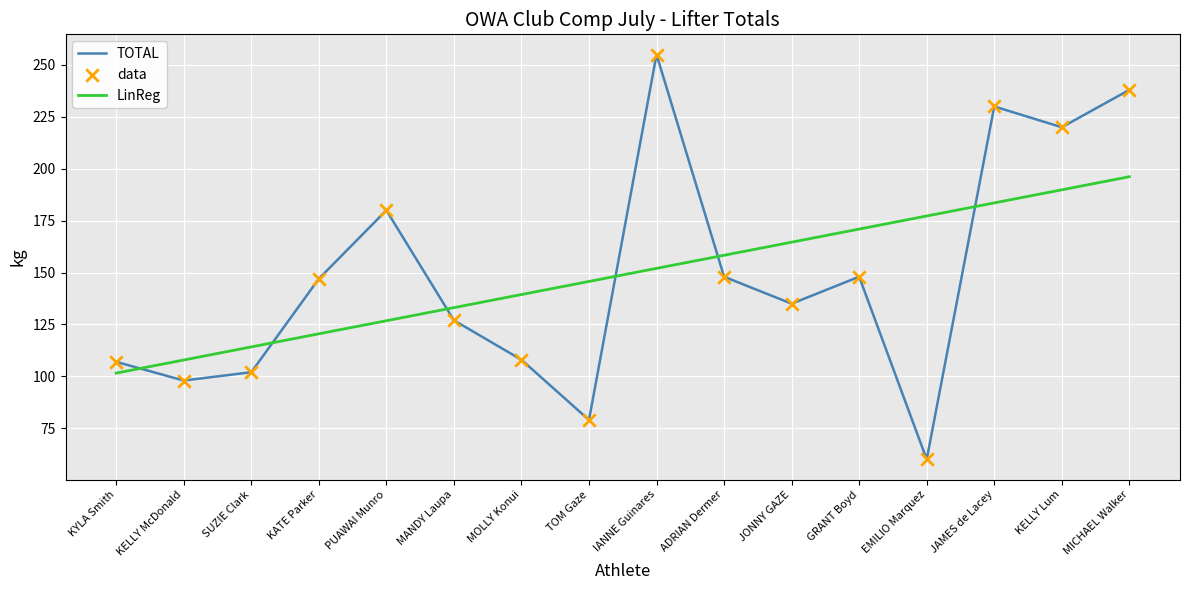

Is the value of TOTAL at MANDY Laupa greater than the value of LinReg at ADRIAN Dermer?

No